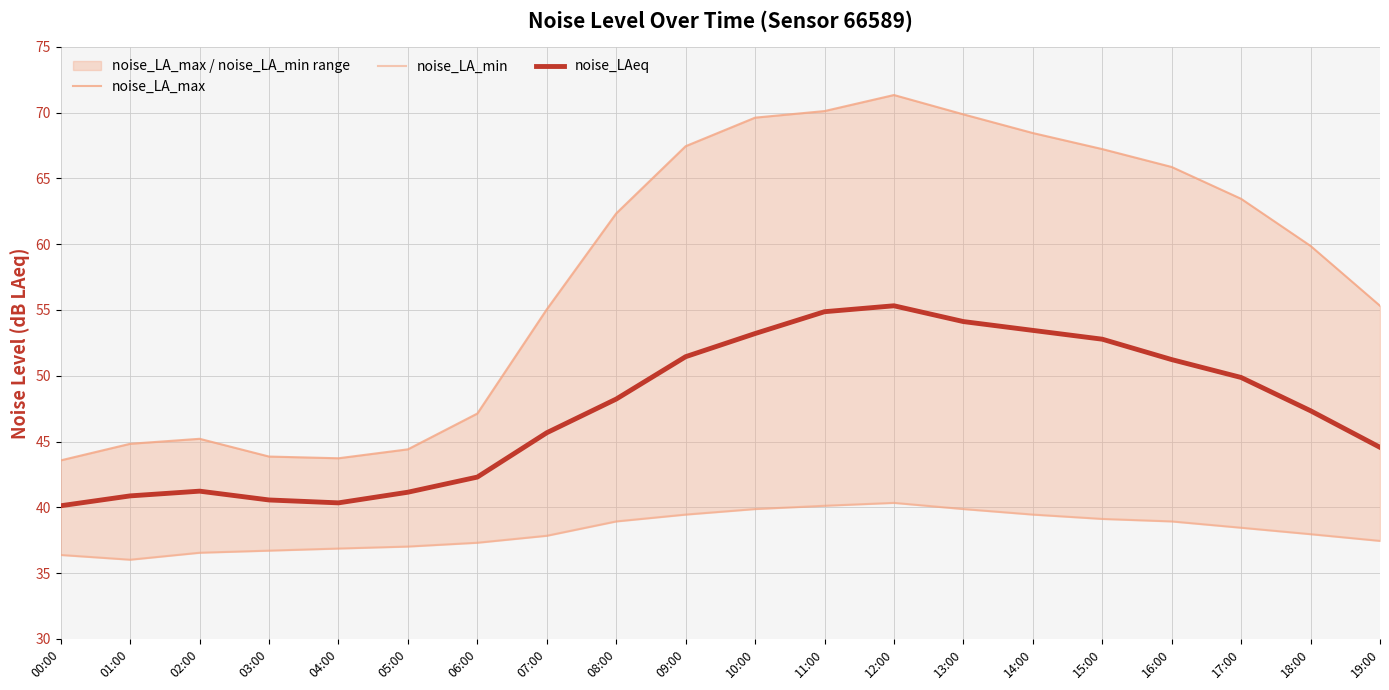

Reading right to left, transcribe all the data shown in this chart.

noise_LA_max: 55.3	59.9	63.5	65.9	67.2	68.5	69.9	71.3	70.1	69.6	67.5	62.3	55.0	47.1	44.4	43.7	43.9	45.2	44.8	43.6
noise_LA_min: 37.5	38.0	38.5	38.9	39.1	39.5	39.9	40.3	40.1	39.9	39.5	38.9	37.8	37.3	37.0	36.9	36.7	36.5	36.0	36.4
noise_LAeq: 44.6	47.3	49.9	51.2	52.8	53.5	54.1	55.3	54.9	53.2	51.5	48.2	45.7	42.3	41.1	40.3	40.6	41.2	40.9	40.1